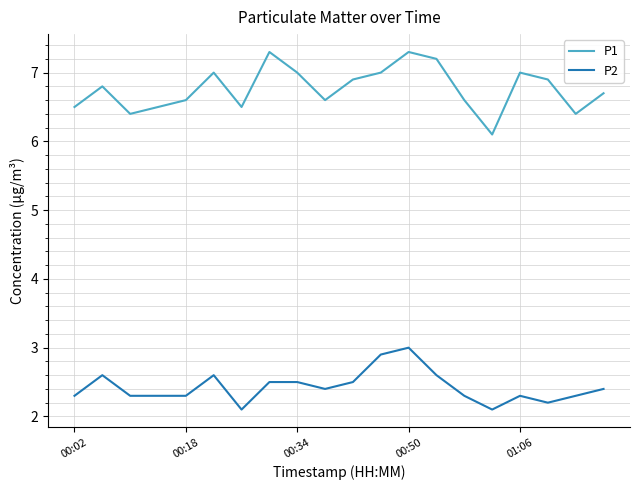

Which series has the largest total across all categories?

P1